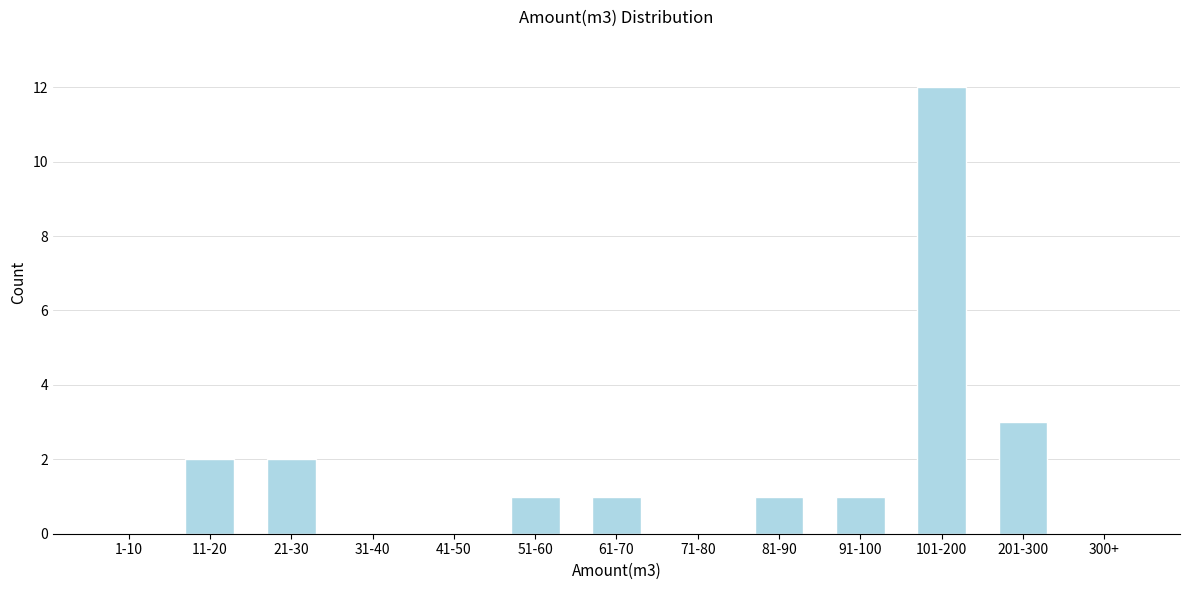

Reading left to right, transcribe all the data shown in this chart.

1-10=0	11-20=2	21-30=2	31-40=0	41-50=0	51-60=1	61-70=1	71-80=0	81-90=1	91-100=1	101-200=12	201-300=3	300+=0